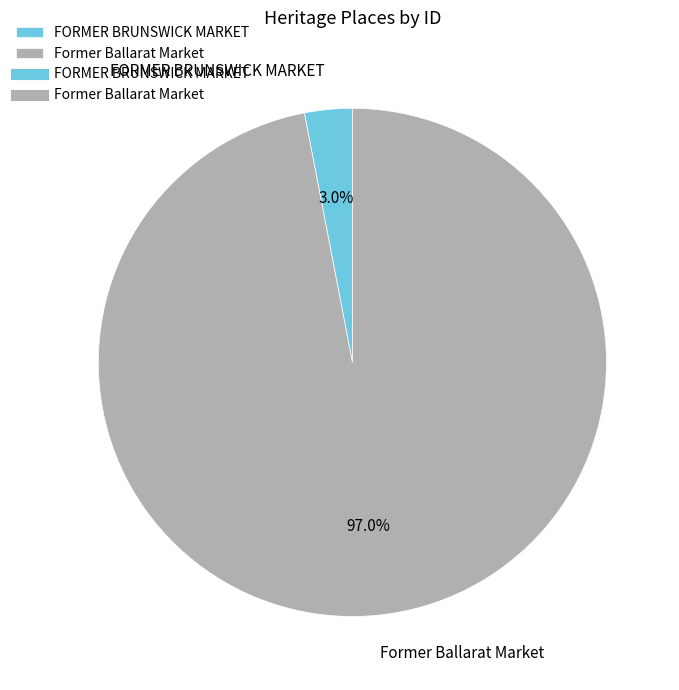

Combined, what portion of the pie is Former Ballarat Market and FORMER BRUNSWICK MARKET?

100.0%